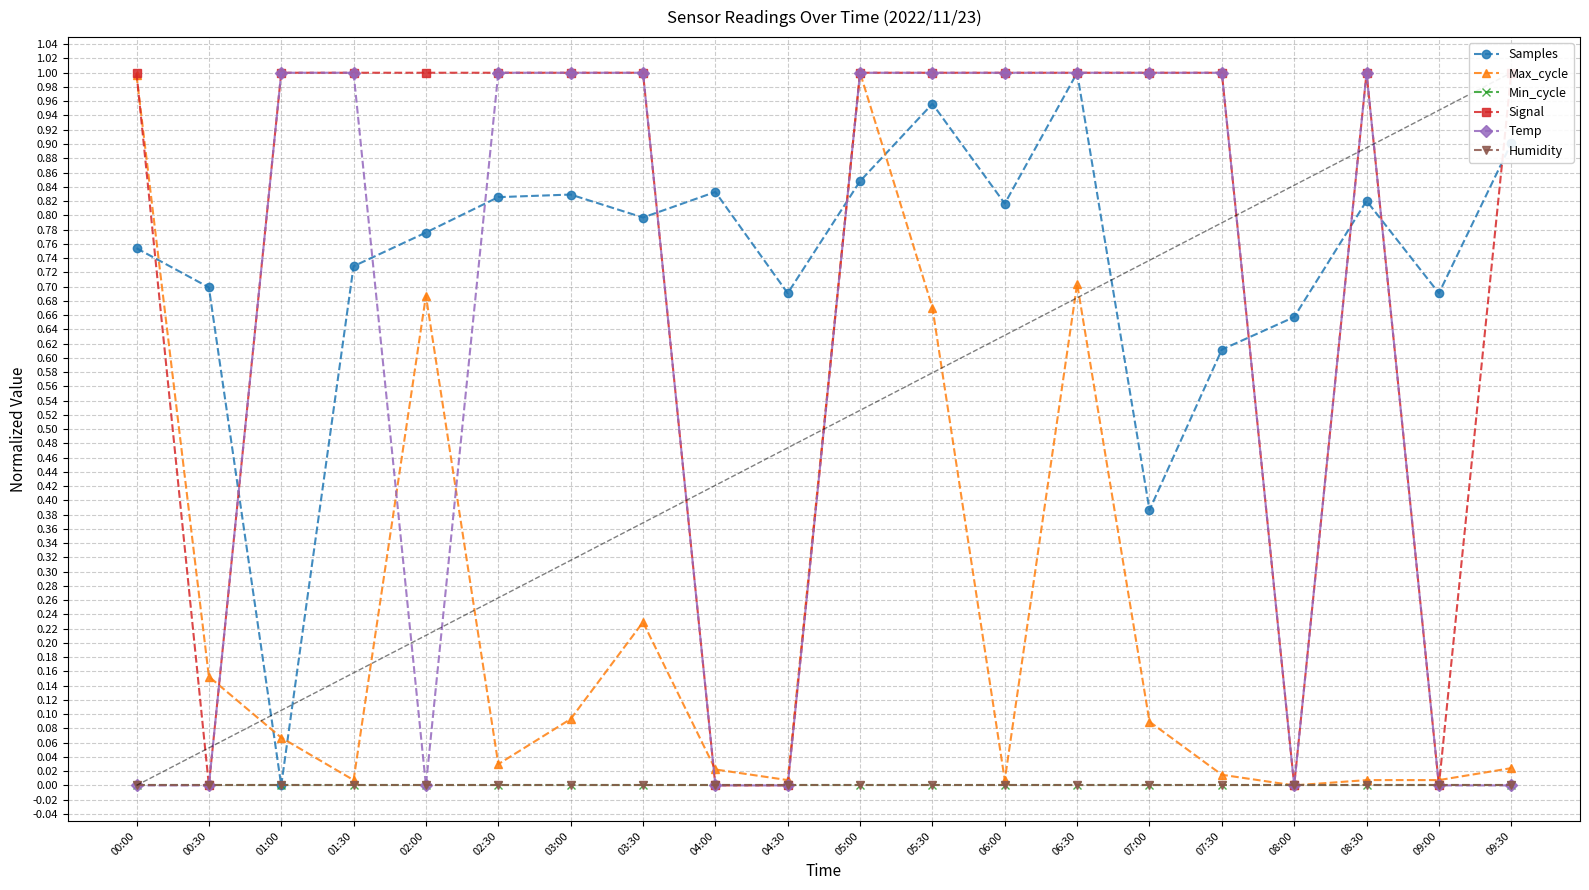

What position from the left is 00:30?

2